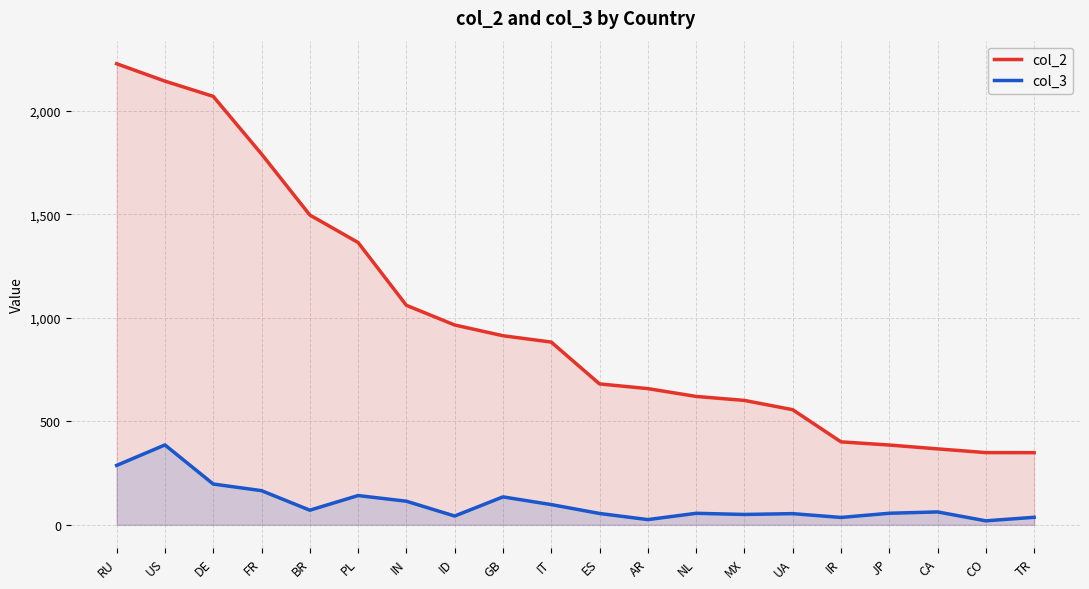

Rank the series by their maximum value, from highest to lowest.

col_2, col_3